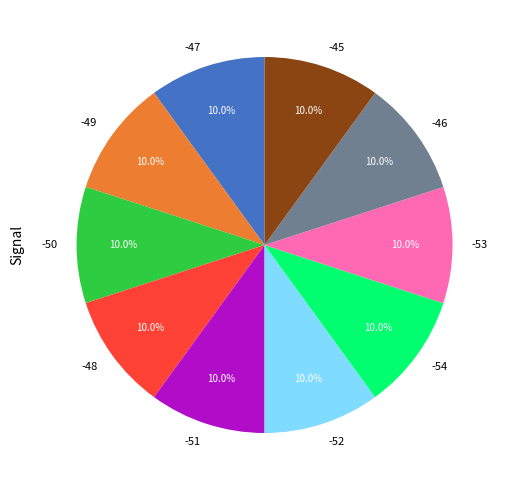

To the nearest percent, what portion does -50 represent?

10%